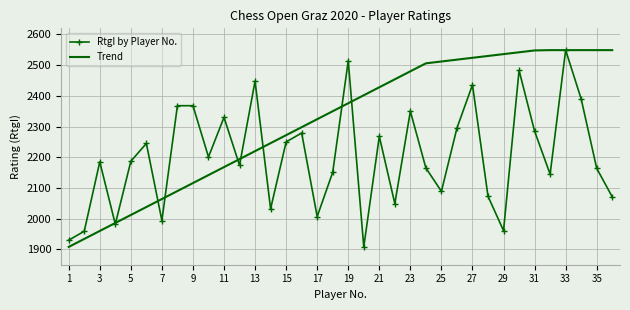

Which series has the largest total across all categories?

Trend